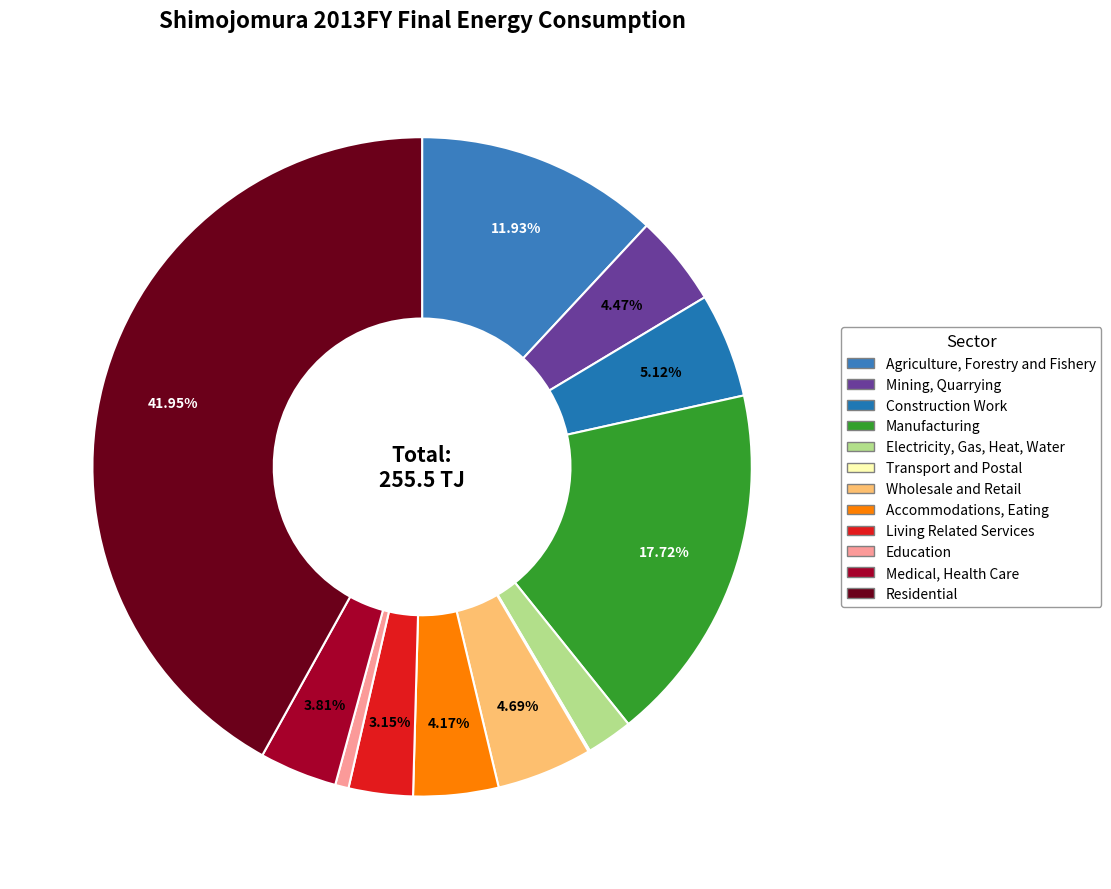

Which category has the biggest portion of the pie?

Residential